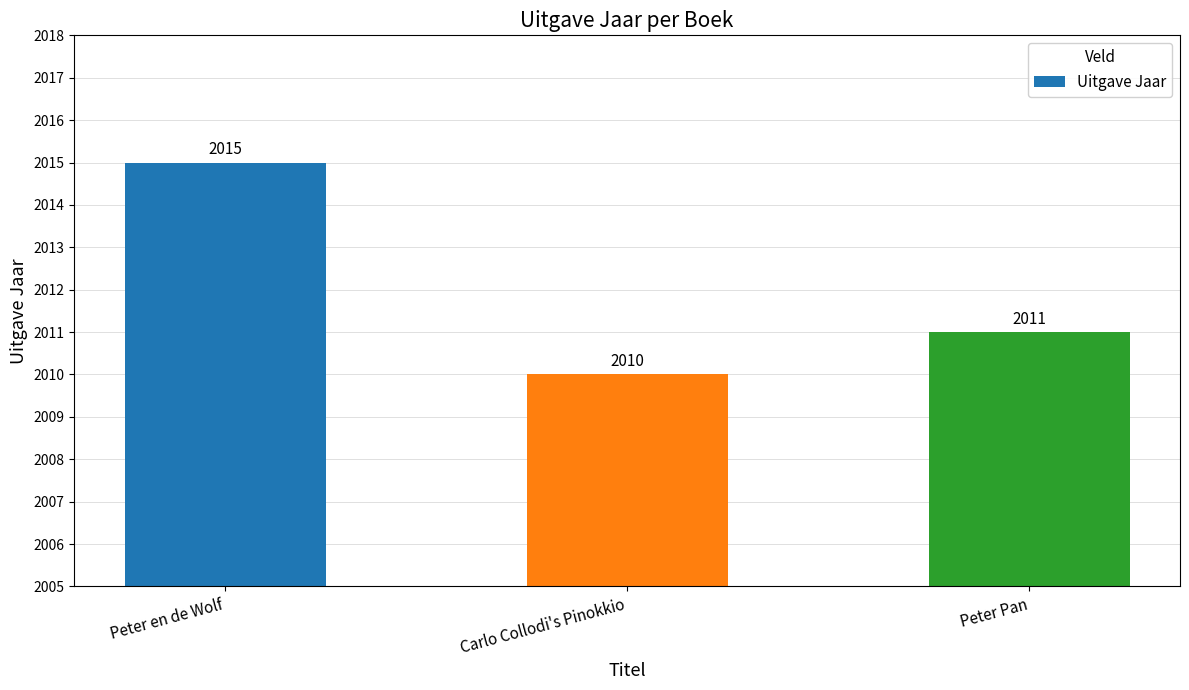

Reading left to right, extract all data points from this chart.

Peter en de Wolf=2015	Carlo Collodi's Pinokkio=2010	Peter Pan=2011